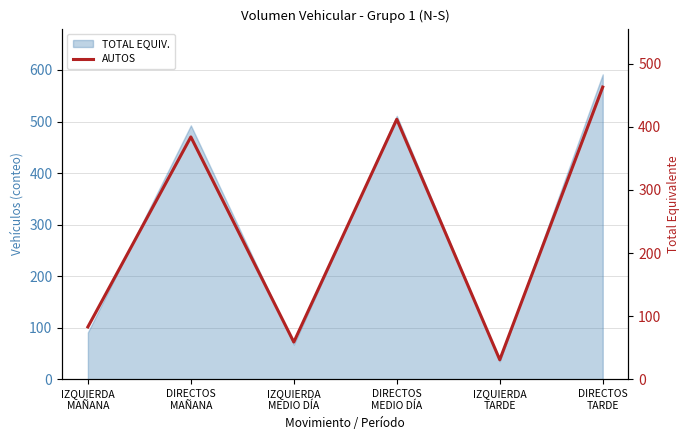

The chart shows a value of 635 at DIRECTOS
MAÑANA. True or false?

False